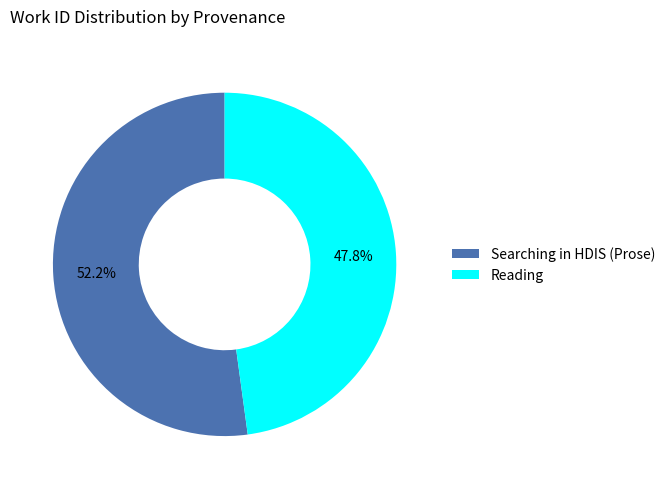

Does any single category account for the majority?

Yes